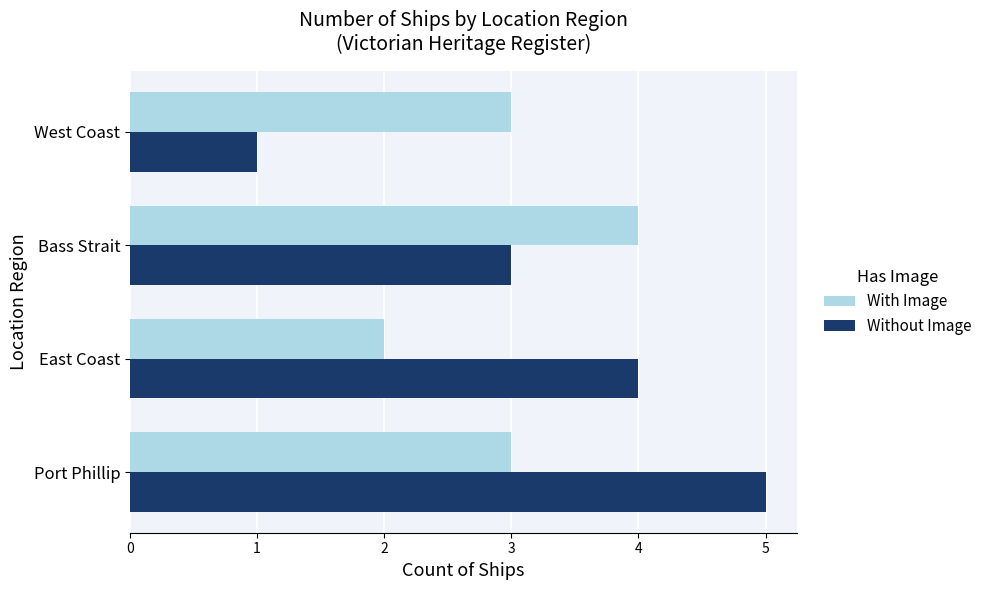

What is the total value across all series at Bass Strait?

7